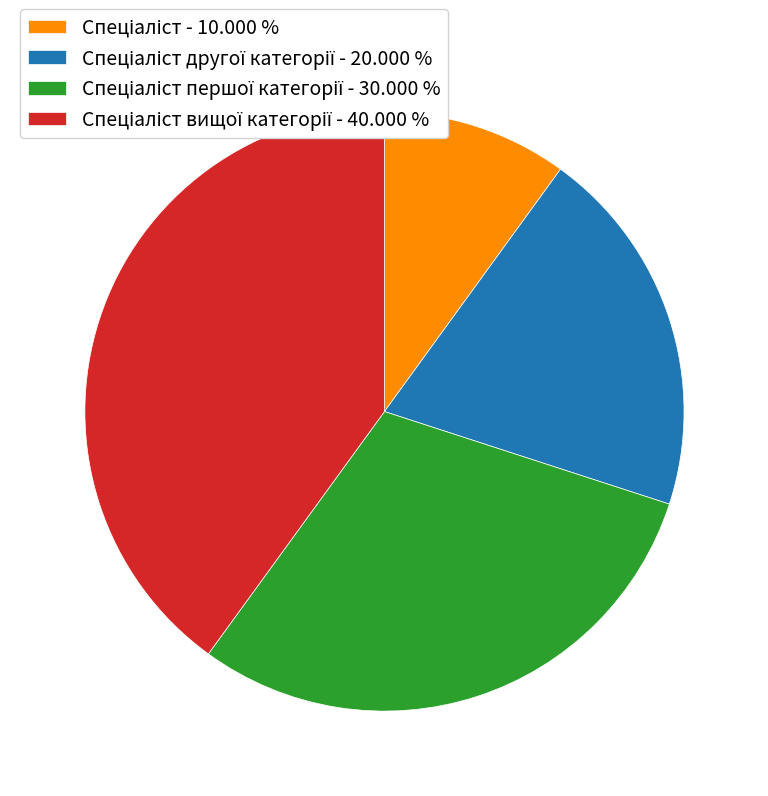

Is there a majority slice in this chart?

No